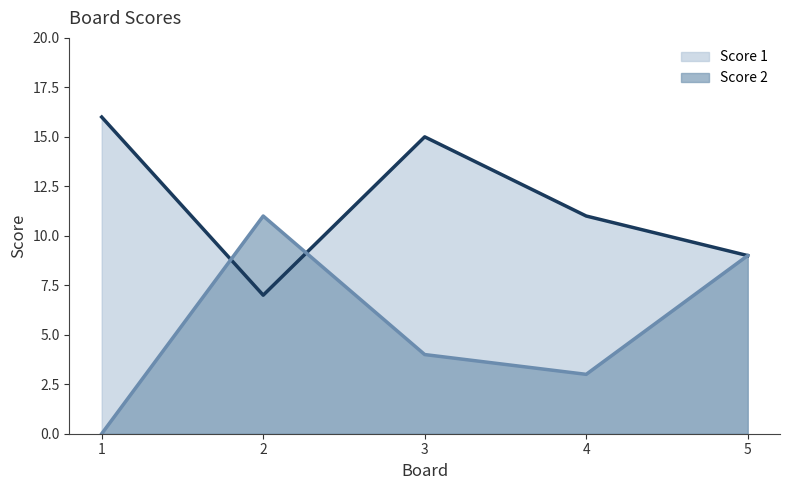

Reading right to left, extract all data points from this chart.

Score 1: 9	11	15	7	16
Score 2: 9	3	4	11	0